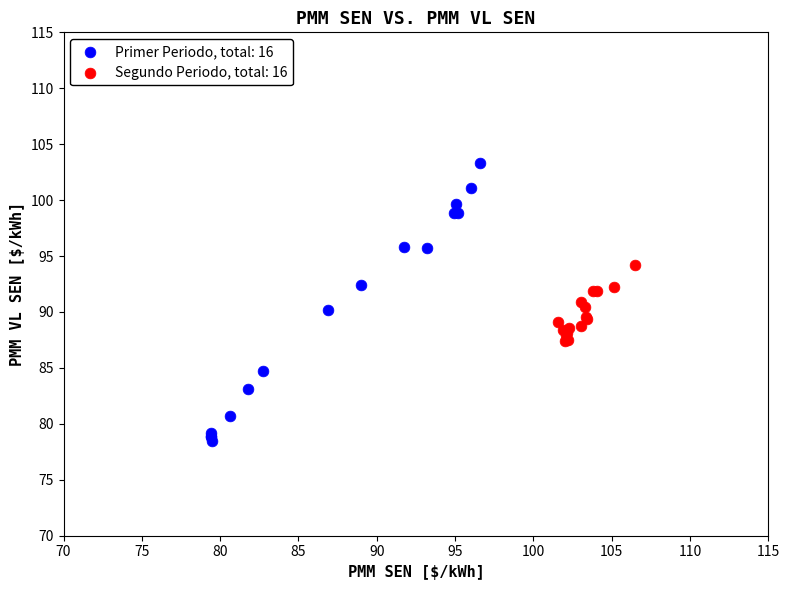

Which series reaches the maximum Y coordinate?

Primer Periodo, total: 16